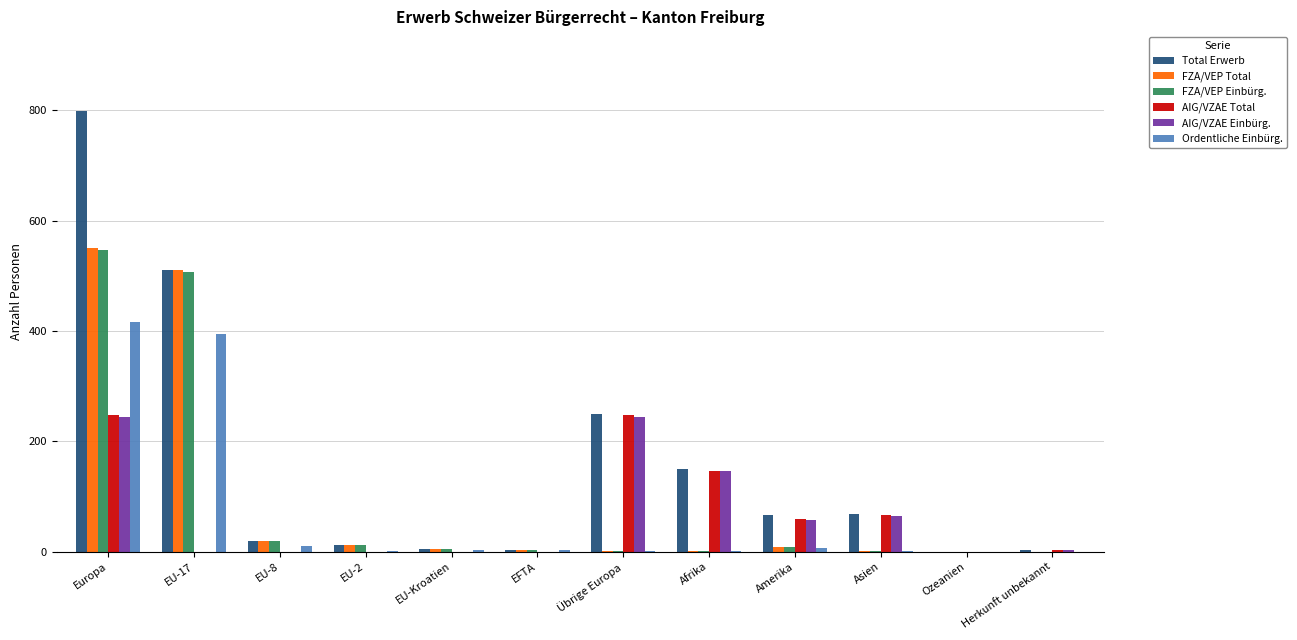

At which category is the sum across all series the highest?

Europa